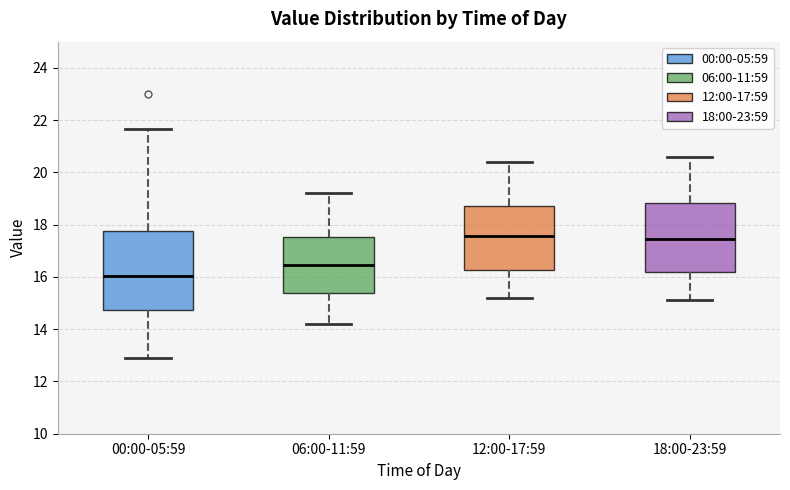

Reading left to right, read every box against the y-axis: the position of its median line, the range the box covers, and the ends of its whiskers. The values are not printed on the chart, so give them approximately, as read against the axis.

00:00-05:59: median 16.0, box 14.8 to 17.8, whiskers 12.8 to 21.6
06:00-11:59: median 16.4, box 15.4 to 17.6, whiskers 14.2 to 19.2
12:00-17:59: median 17.6, box 16.2 to 18.8, whiskers 15.2 to 20.4
18:00-23:59: median 17.4, box 16.2 to 18.8, whiskers 15.2 to 20.6